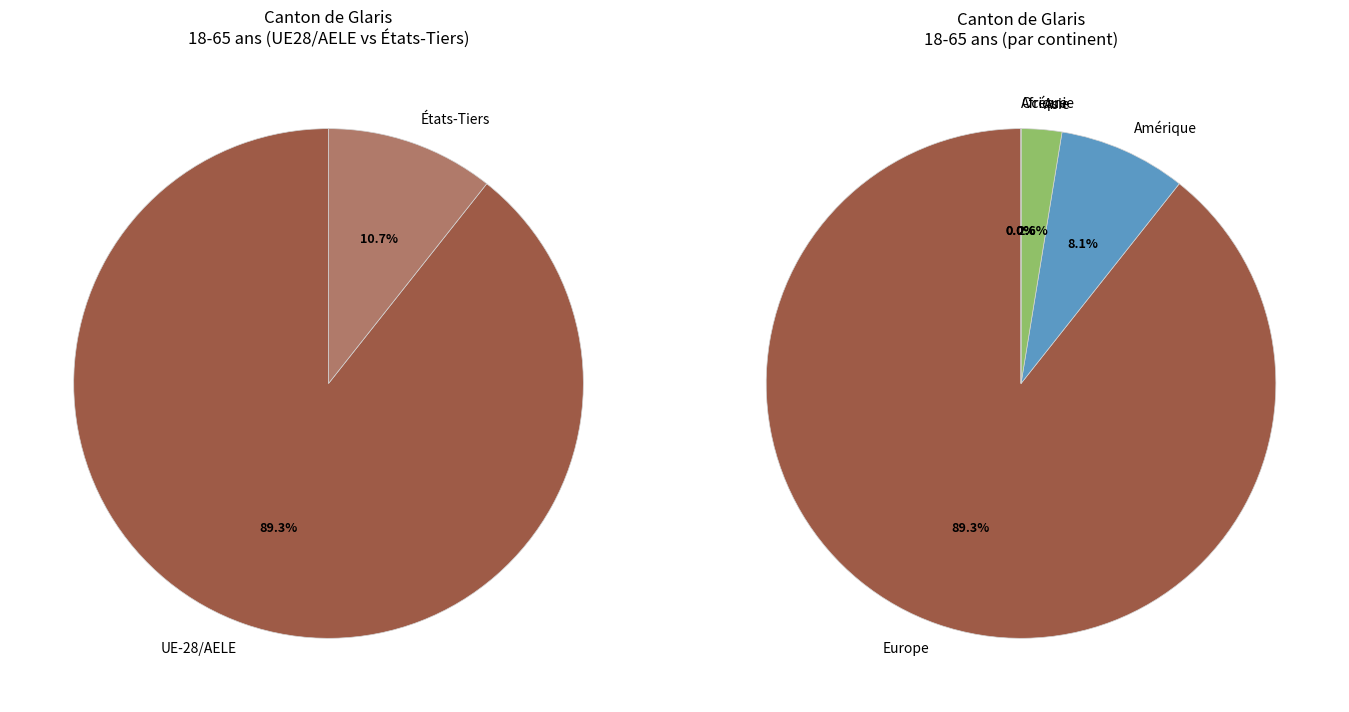

The Asie slice represents 1% of the pie. True or false?

False